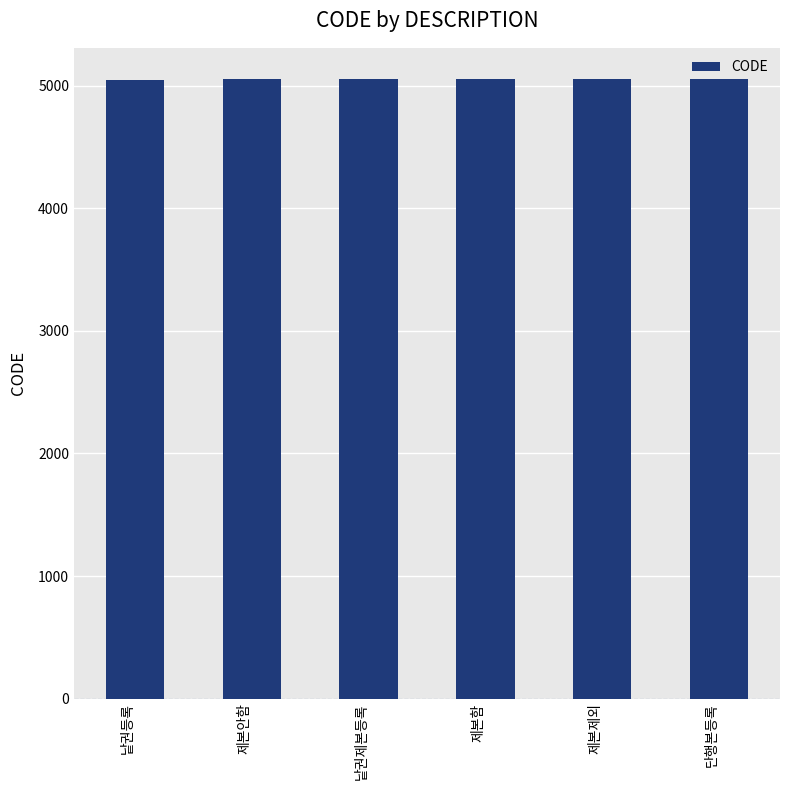

Is it true that the value at 제본함 is 5054?

True